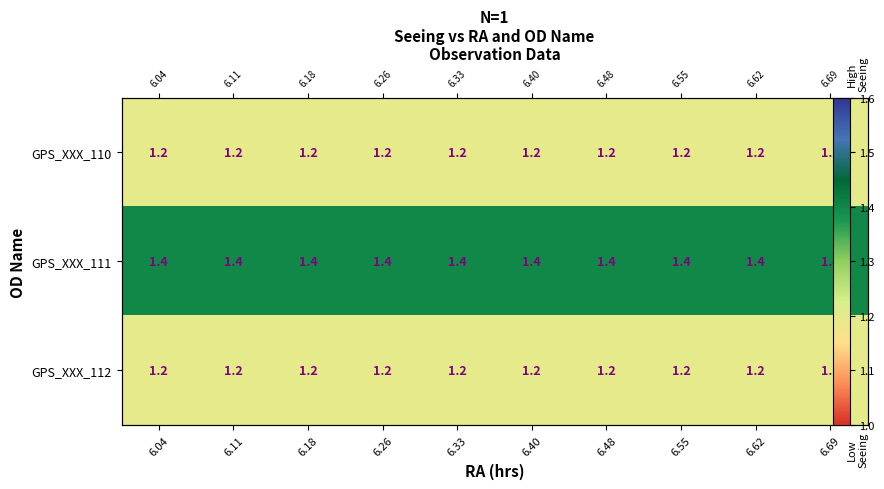

Between 6.33 and 6.04, which is larger?

6.33